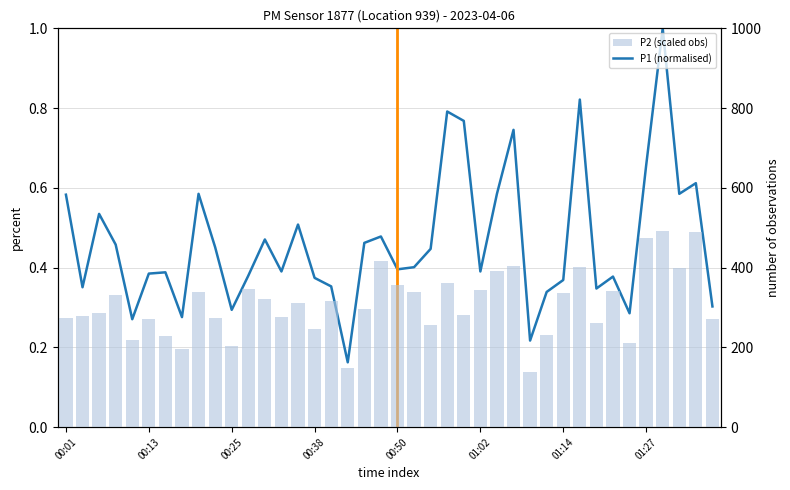

Which series has the largest range (max minus min)?

P2 (scaled obs)